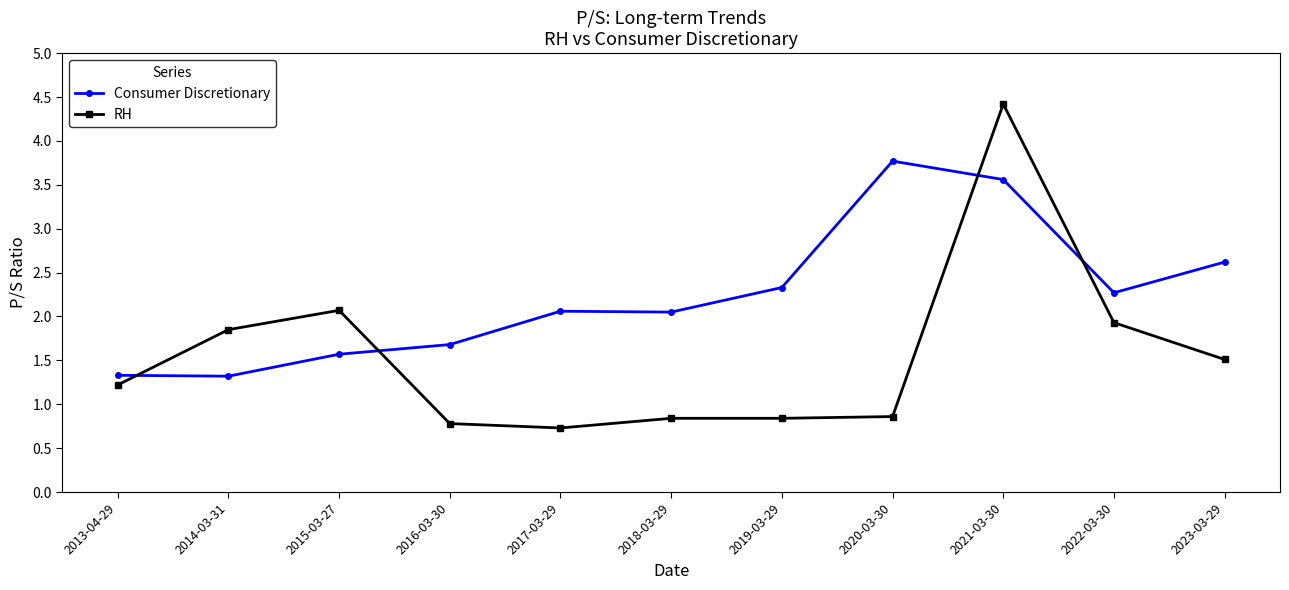

What is the maximum value shown in the chart?

4.4